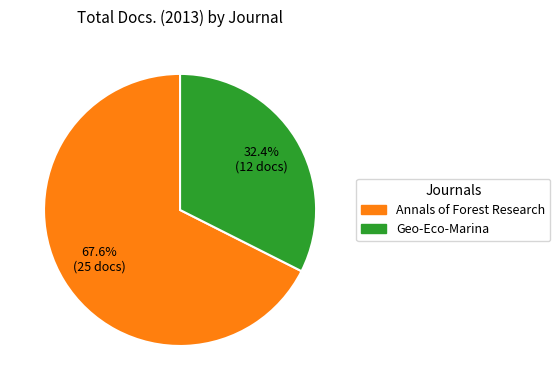

Combined, do Geo-Eco-Marina and Annals of Forest Research account for over 50%?

Yes